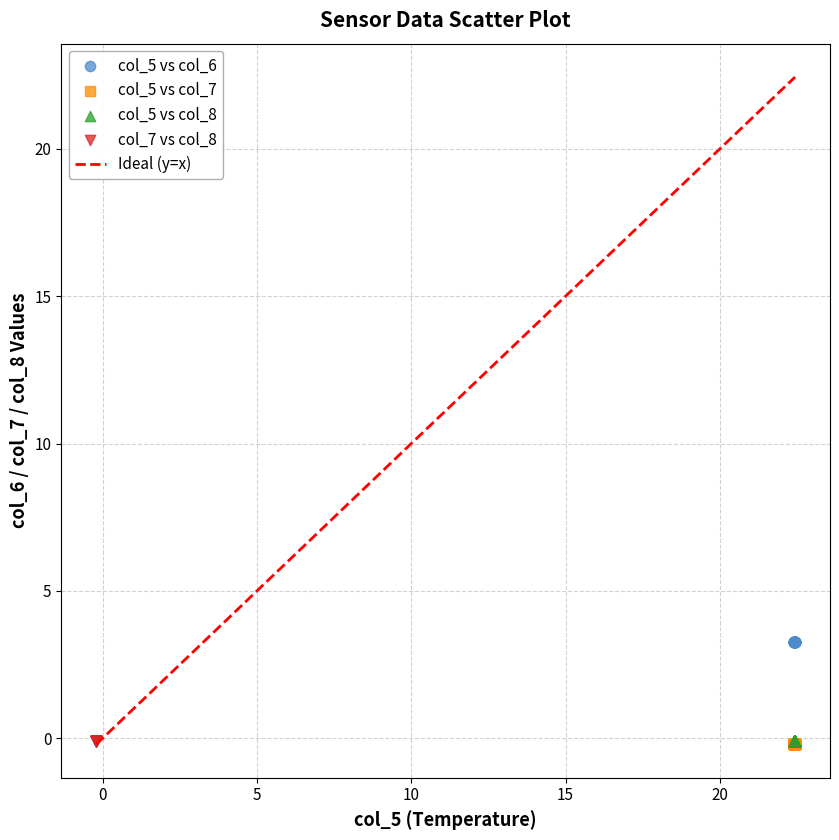

Which series reaches the maximum Y coordinate?

col_5 vs col_6